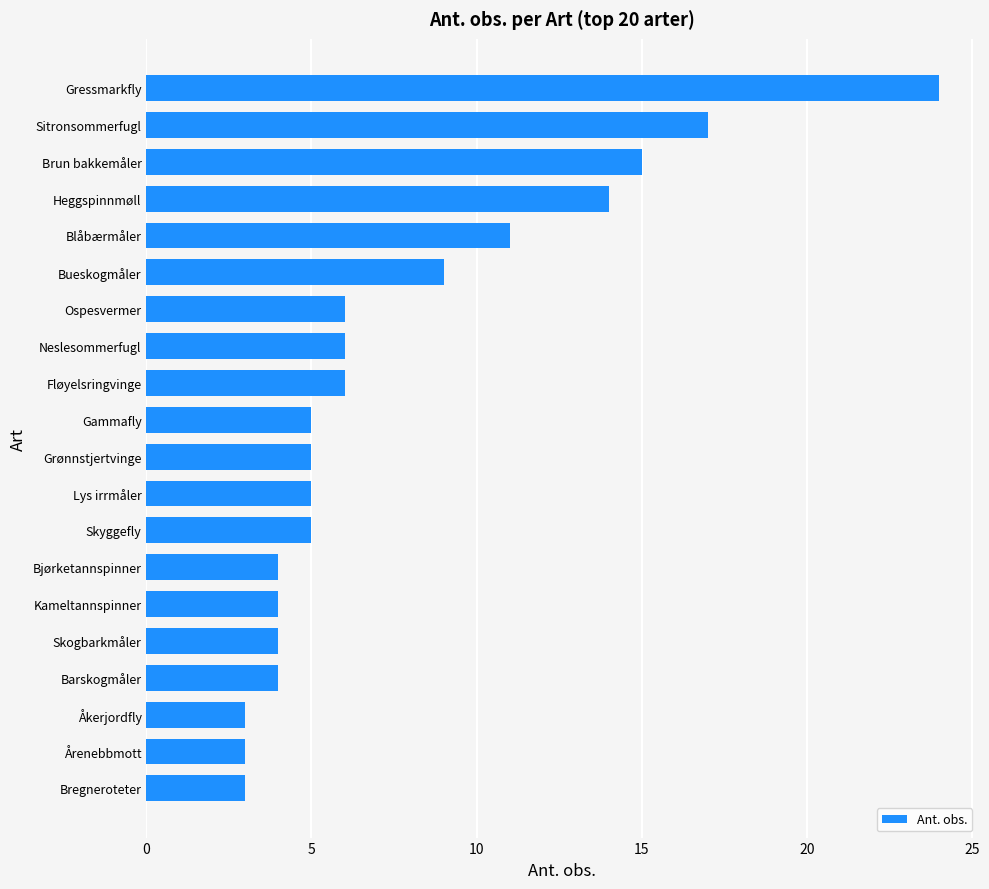

Are the bars grouped side by side (vs. stacked)?

No